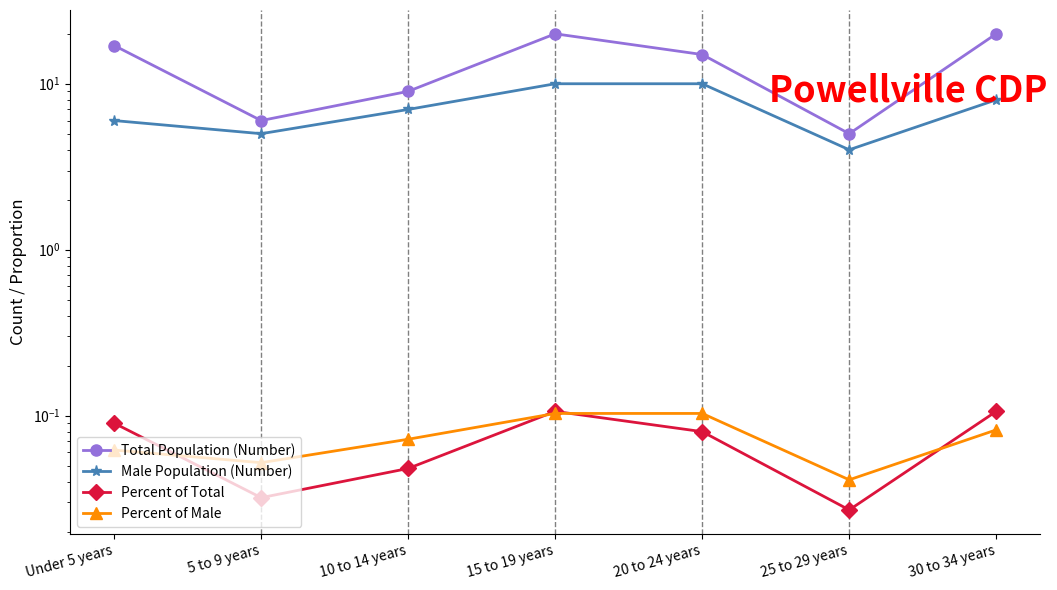

How many categories are shown in the chart?

7